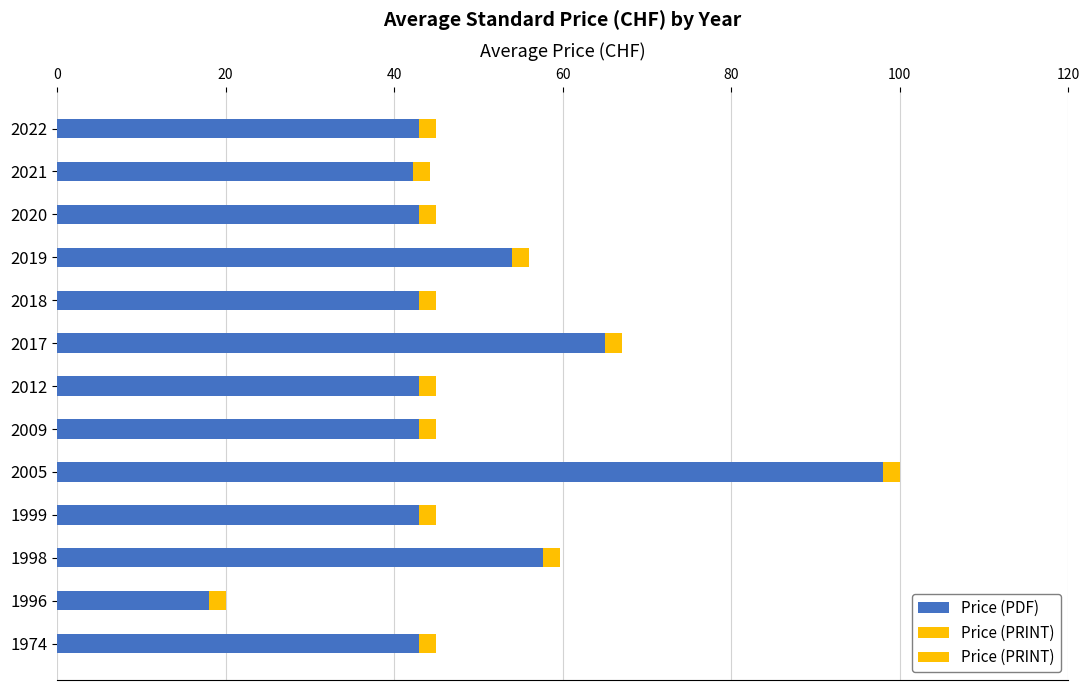

How many categories are shown in the chart?

13